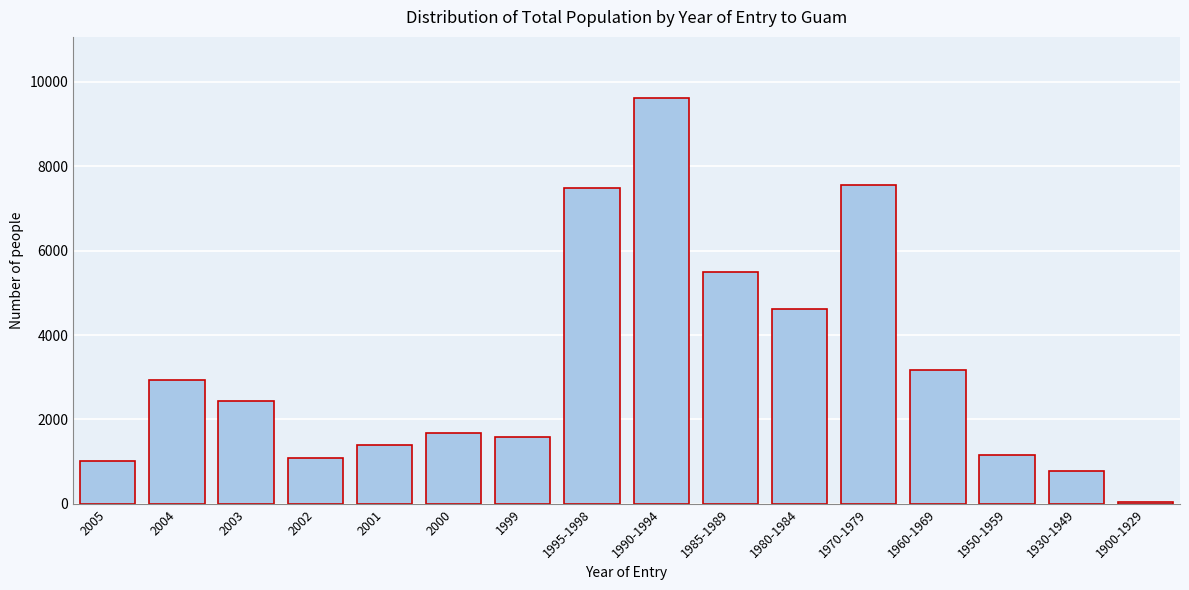

Reading left to right, transcribe all the data shown in this chart.

1015	2940	2450	1085	1400	1680	1575	7490	9625	5495	4620	7560	3185	1155	770	35